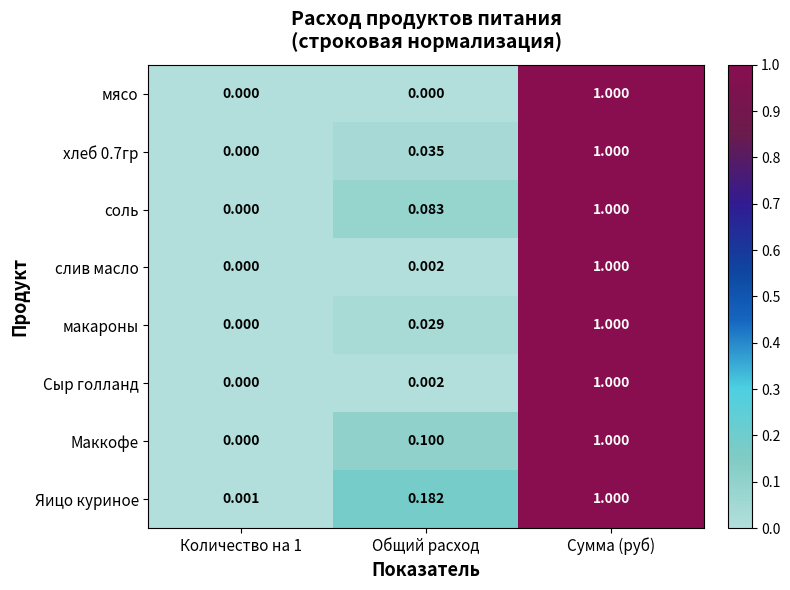

At which category is the sum across all series the highest?

Сумма (руб)